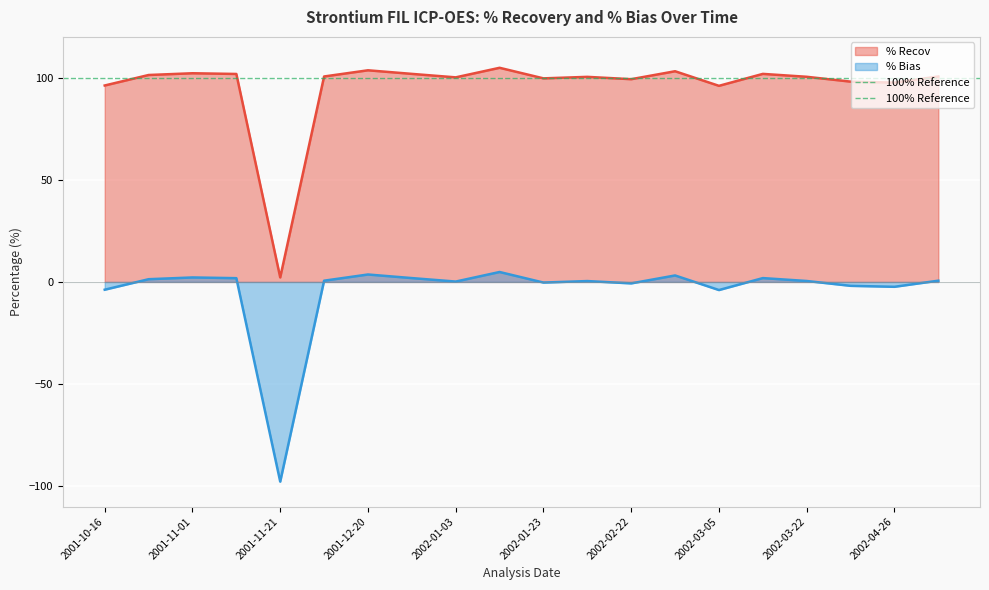

The % Recov series shows 99.3 at 2002-02-22. True or false?

True